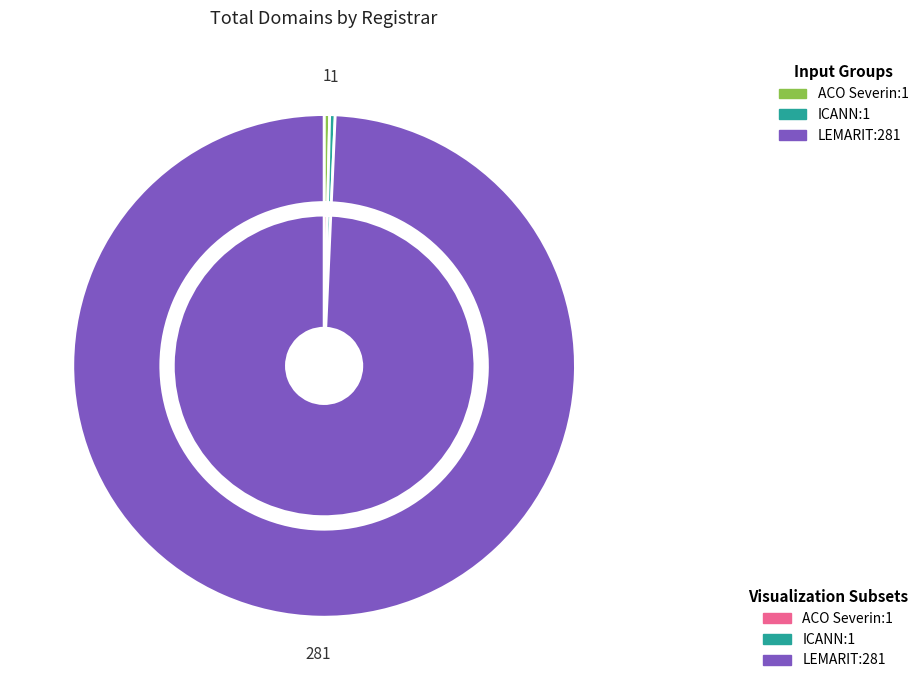

What portion of the pie excludes Internet Corporation for Assigned Names?

99.6%